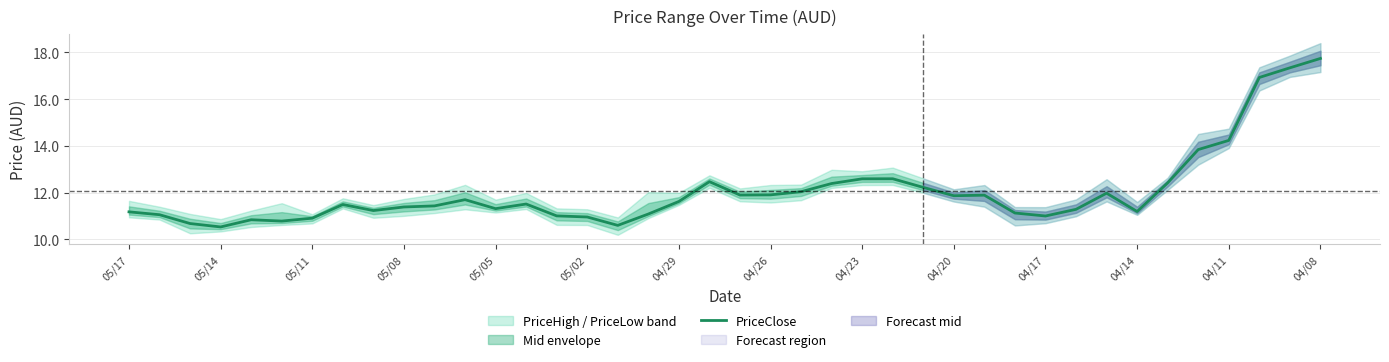

True or false: there are more than 0 points higher than both neighbors.

True